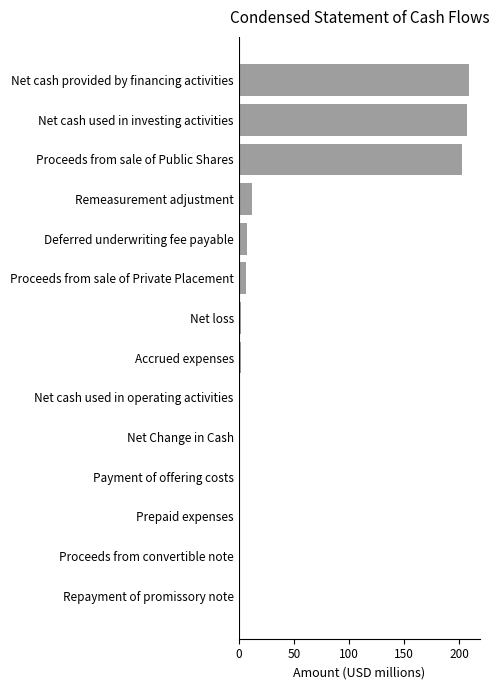

What is the maximum value shown in the chart?

208.5